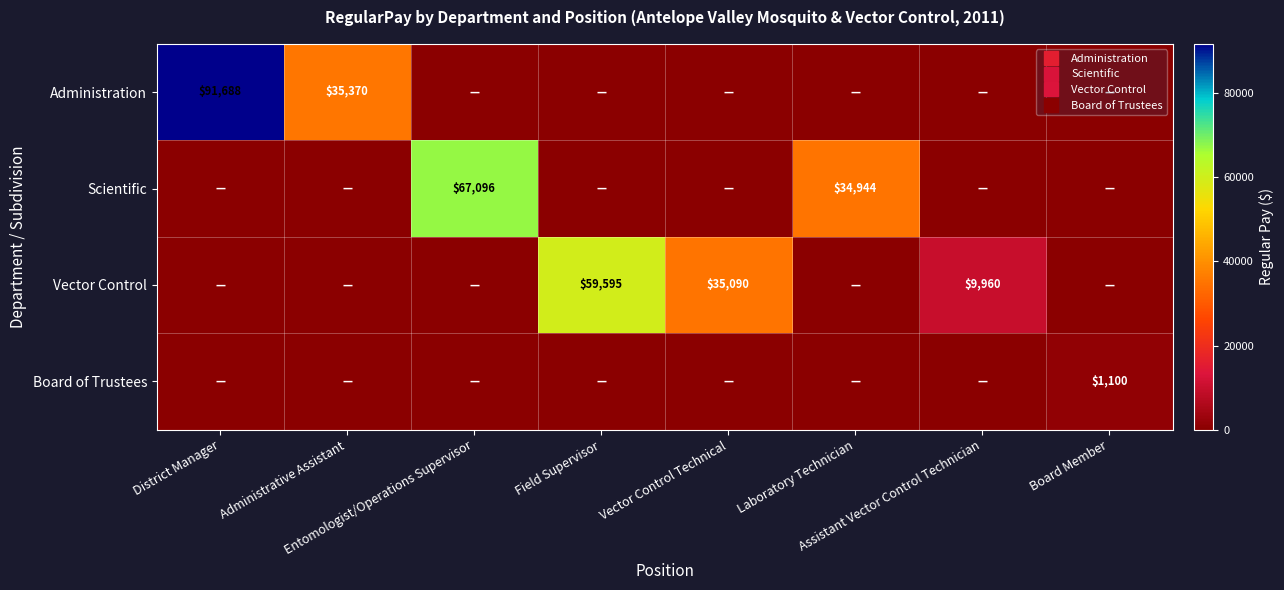

How many Scientific values are between 0 and 34944?

7